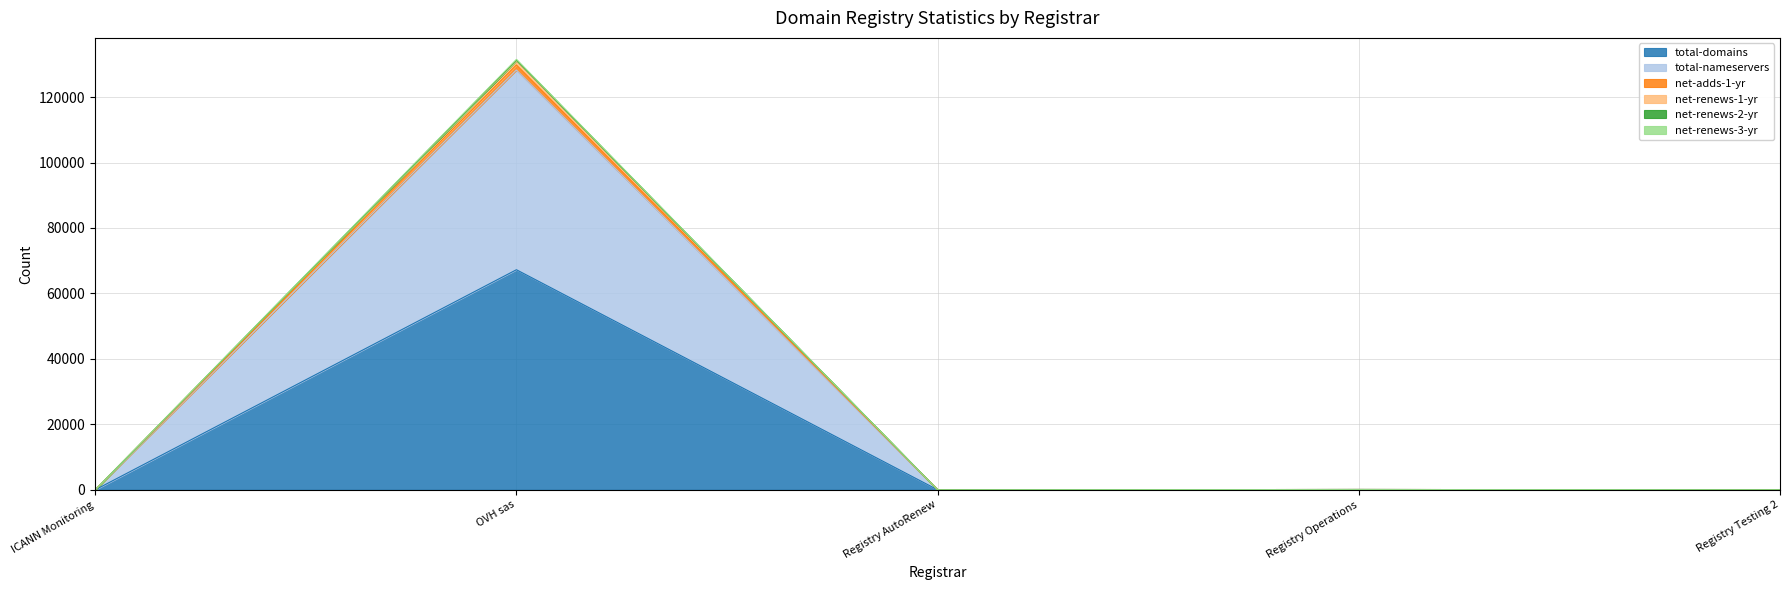

At which category does total-domains reach its first local valley?

Registry AutoRenew